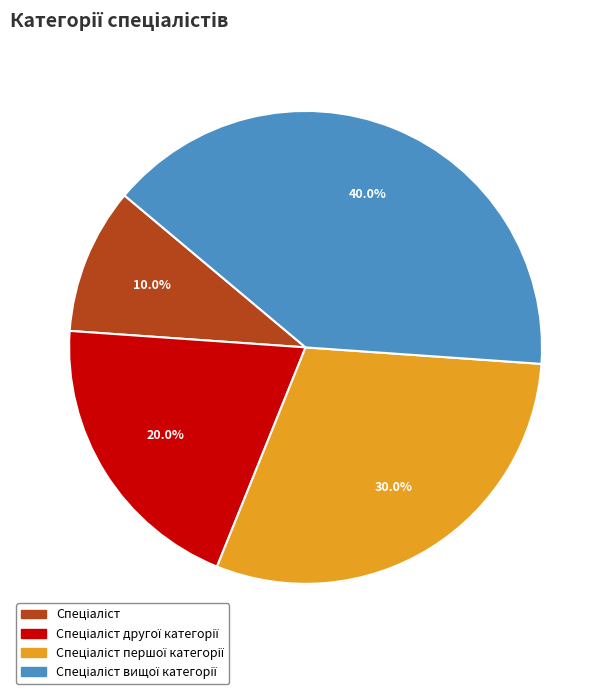

To the nearest percent, what is the average slice percentage?

25%